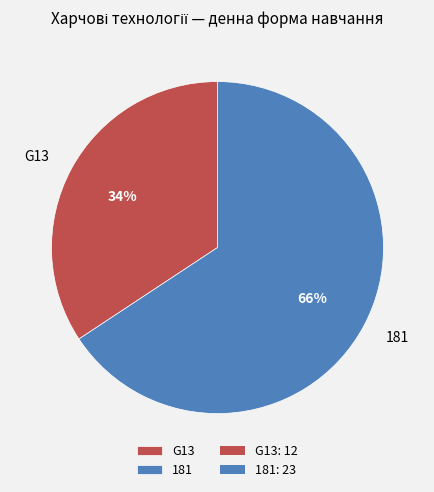

Combined, do G13 and 181 account for over 50%?

Yes